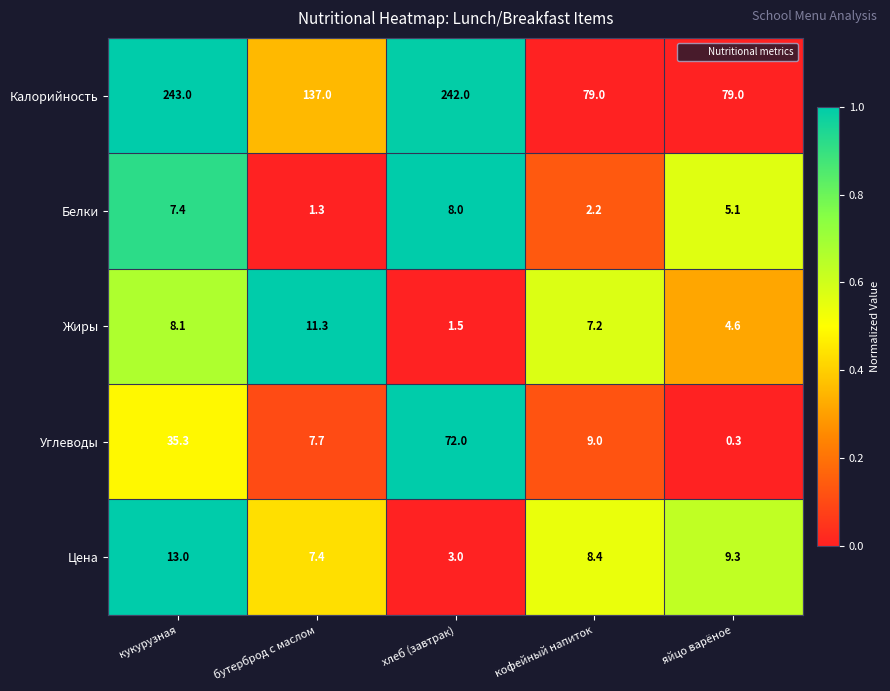

Rank the series at кофейный напиток from lowest to highest value.

Белки, Жиры, Цена, Углеводы, Калорийность